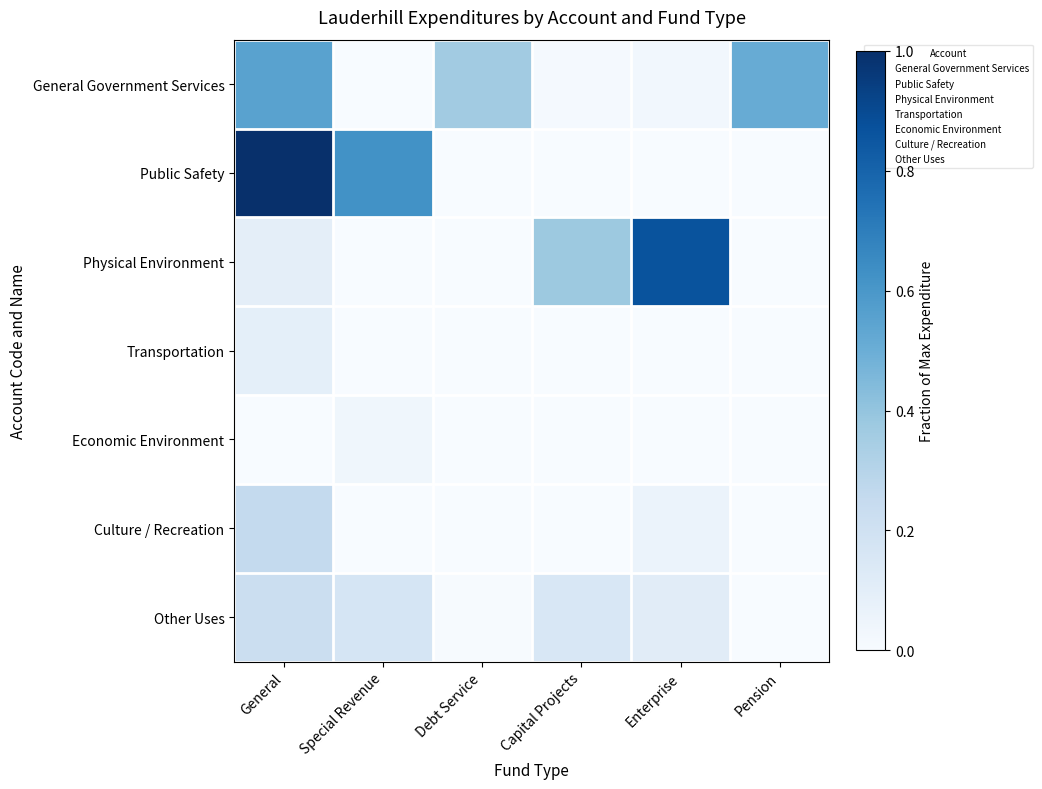

At which category is the sum across all series the highest?

General